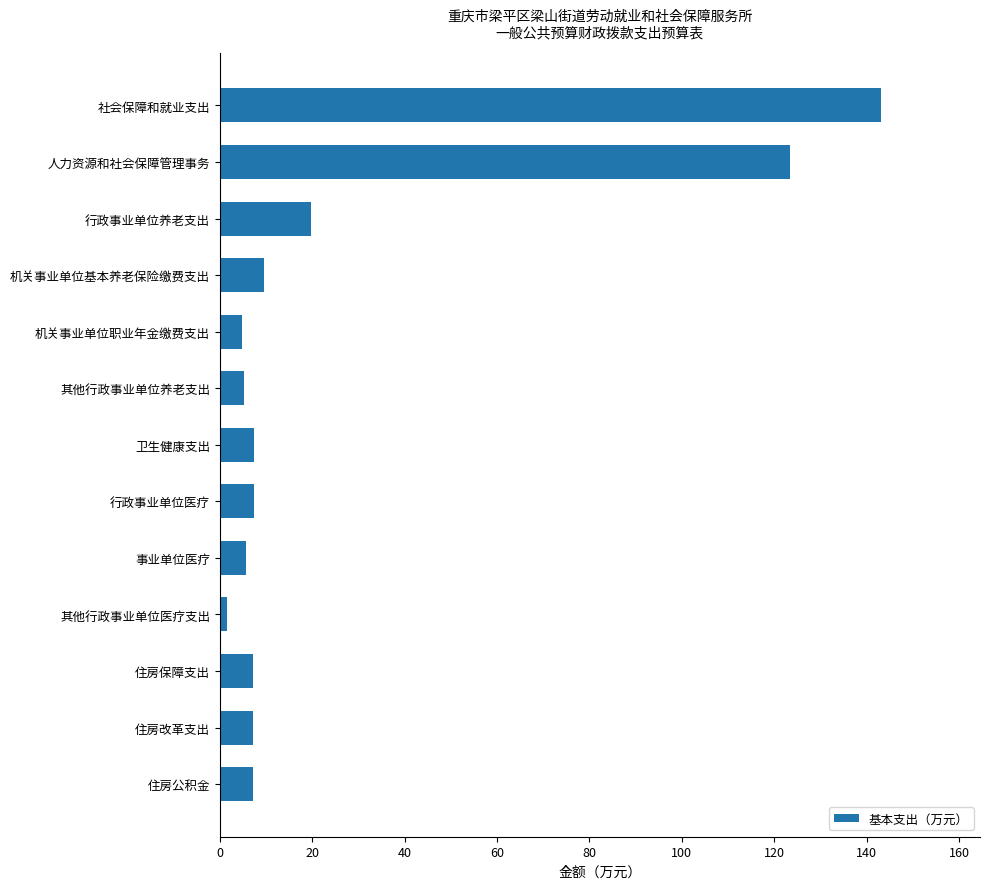

Is it true that the value at 社会保障和就业支出 is 53.0?

False